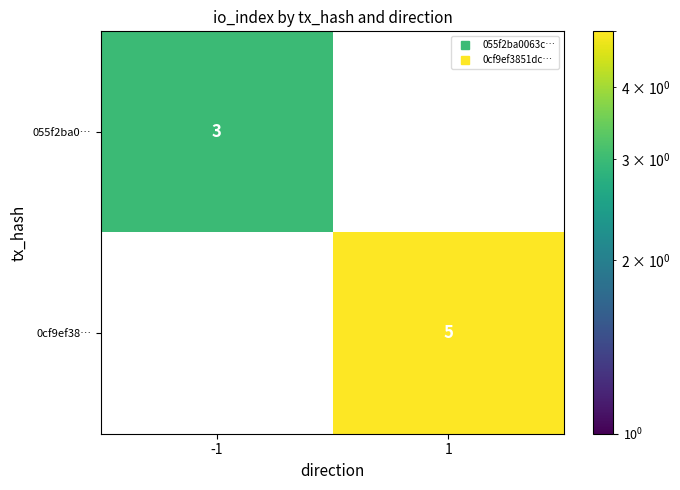

What is the greatest value displayed?

5.0